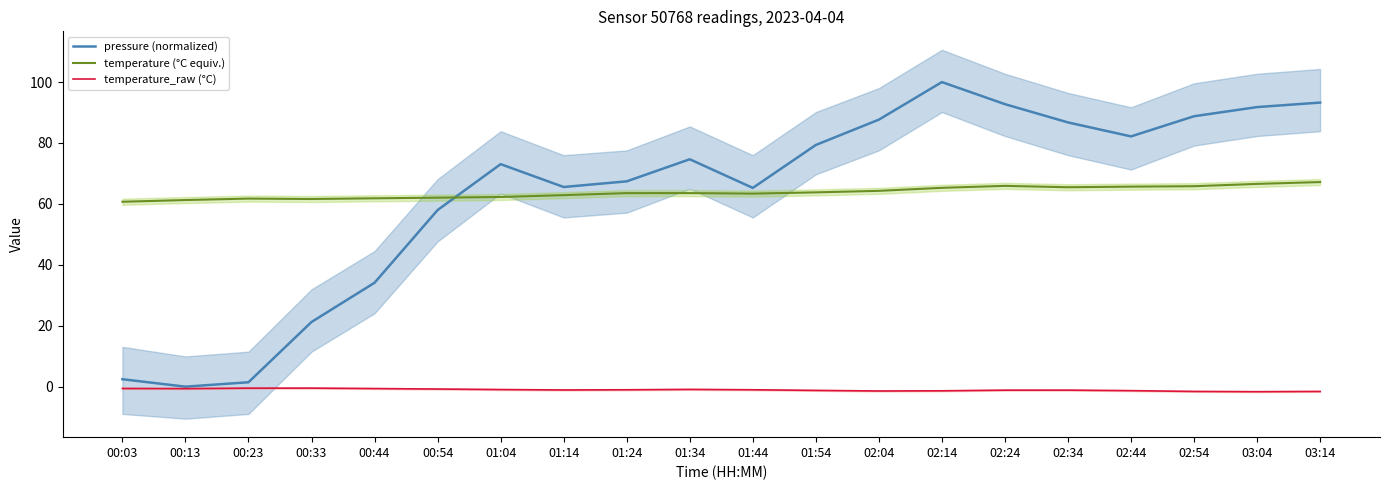

Rank the series by their maximum value, from highest to lowest.

pressure (normalized), temperature (°C equiv.), temperature_raw (°C)